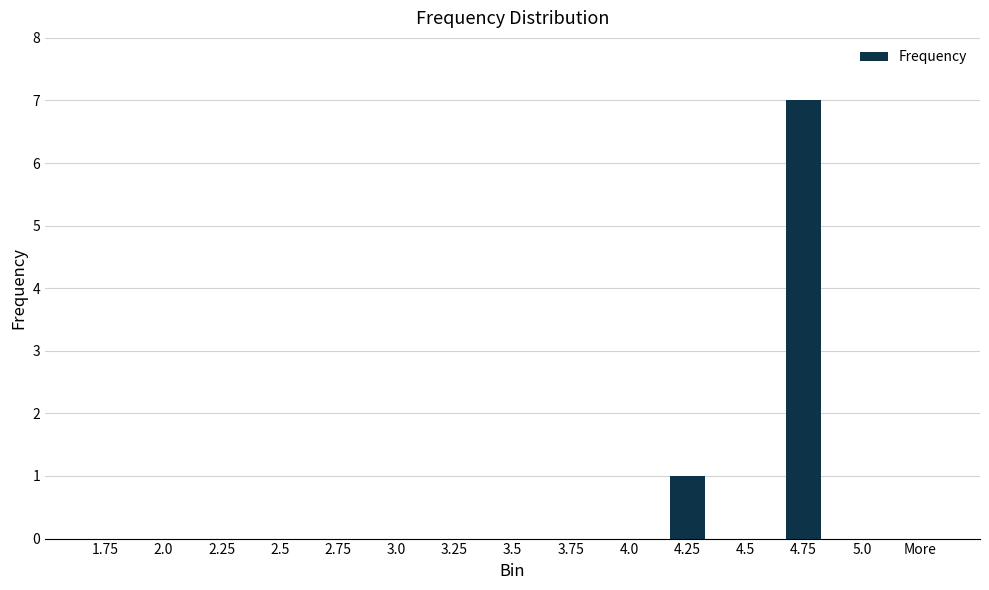

How many series are shown in this chart?

1